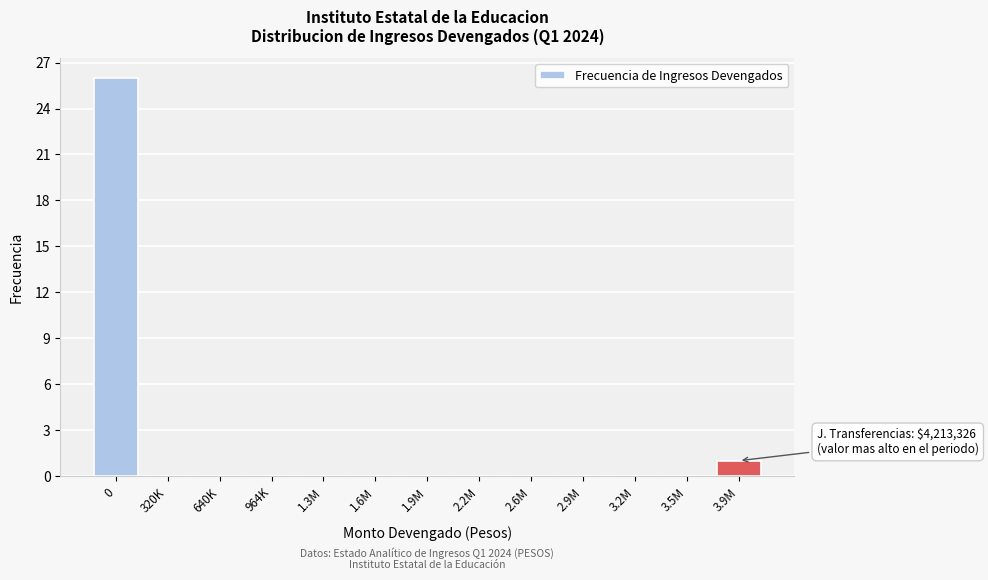

At which label is the value closest to 13?

3.9M